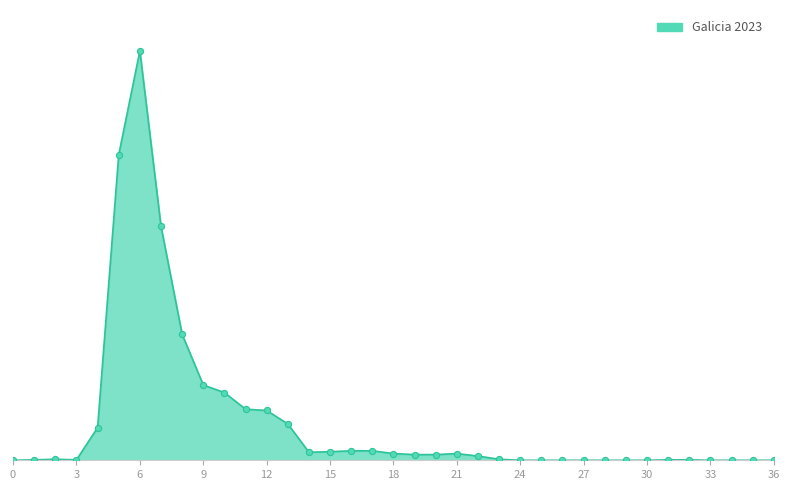

Is this an area chart (filled region under the line)?

Yes